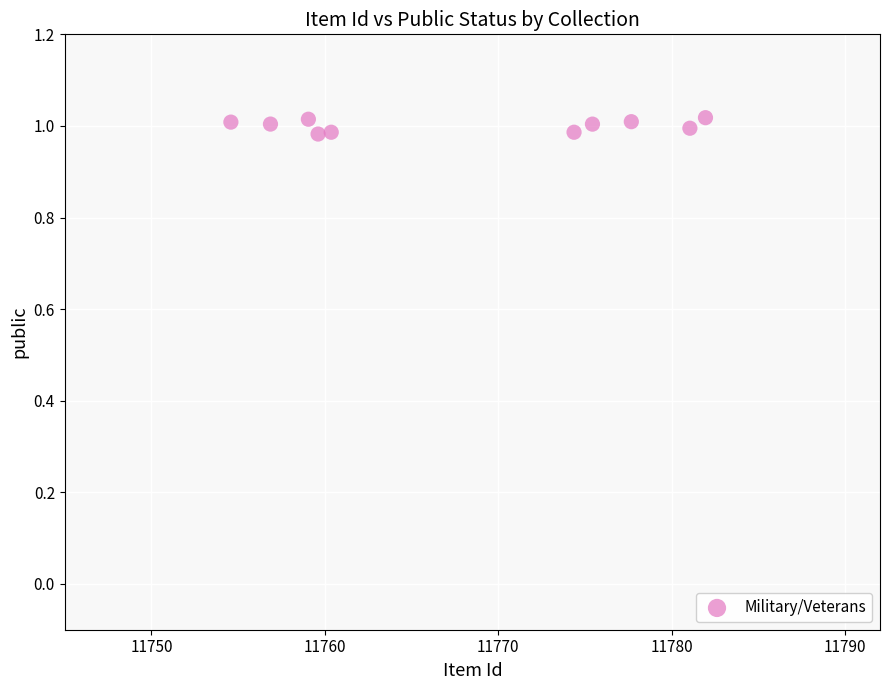

What is the range of X values (max minus min)?

27.4